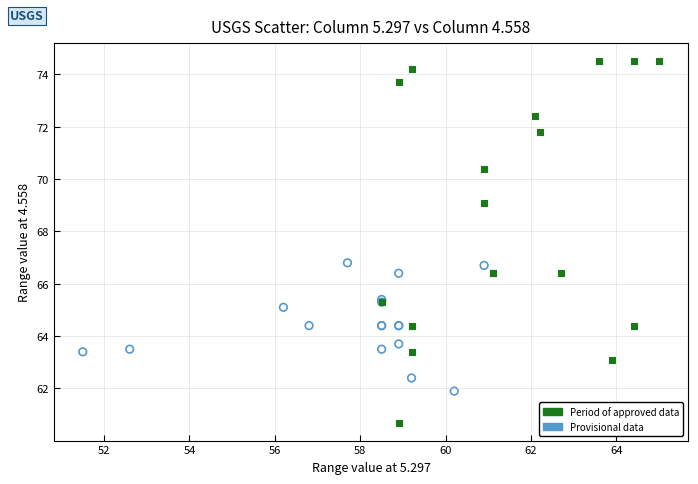

Which series has the widest spread of Y values?

Period of approved data